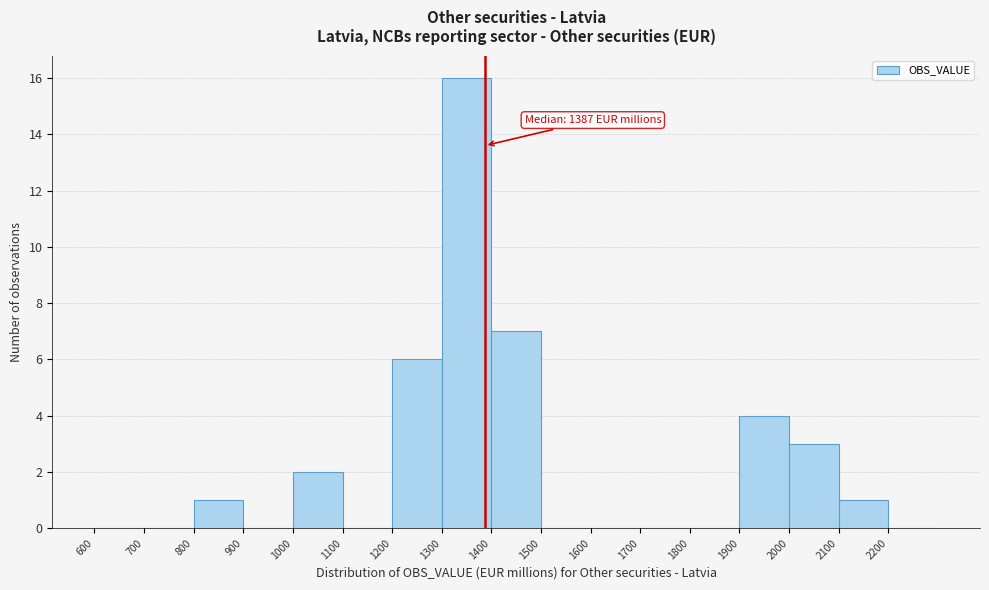

Which range on the x-axis has the tallest bar?

1300 to 1400